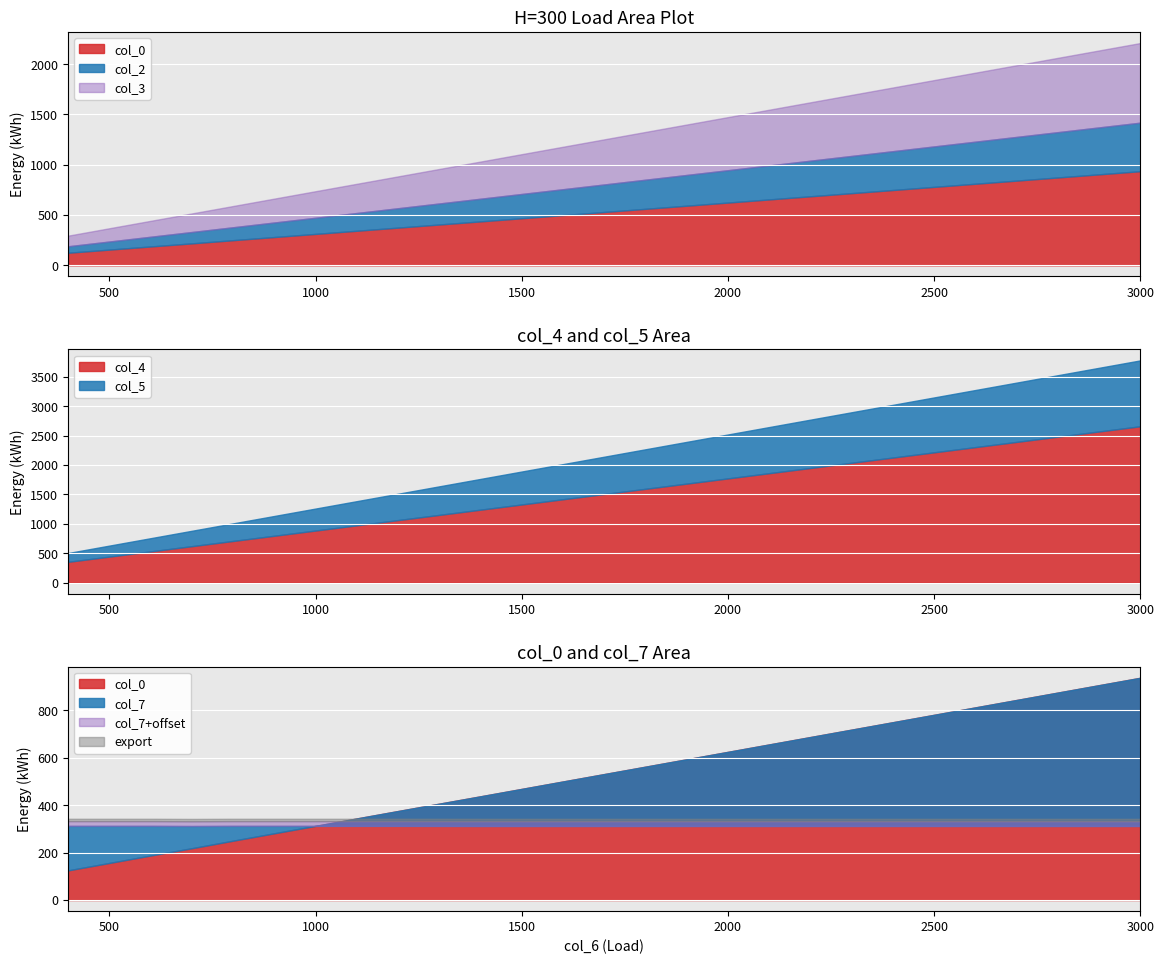

The value of col_4 at 3000 is 2658.0. True or false?

True